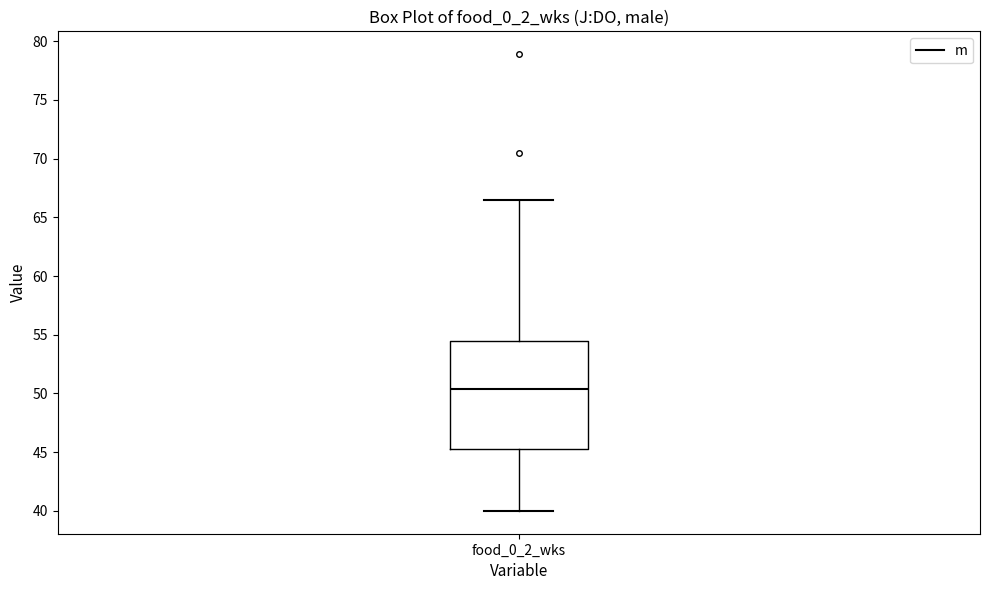

Read this box plot against the y-axis: the position of the median line, the range covered by the box, and the ends of both whiskers. The values are not printed on the chart, so give them approximately, as read against the axis.

median 50.5, box 45.5 to 54.5, whiskers 40.0 to 66.5